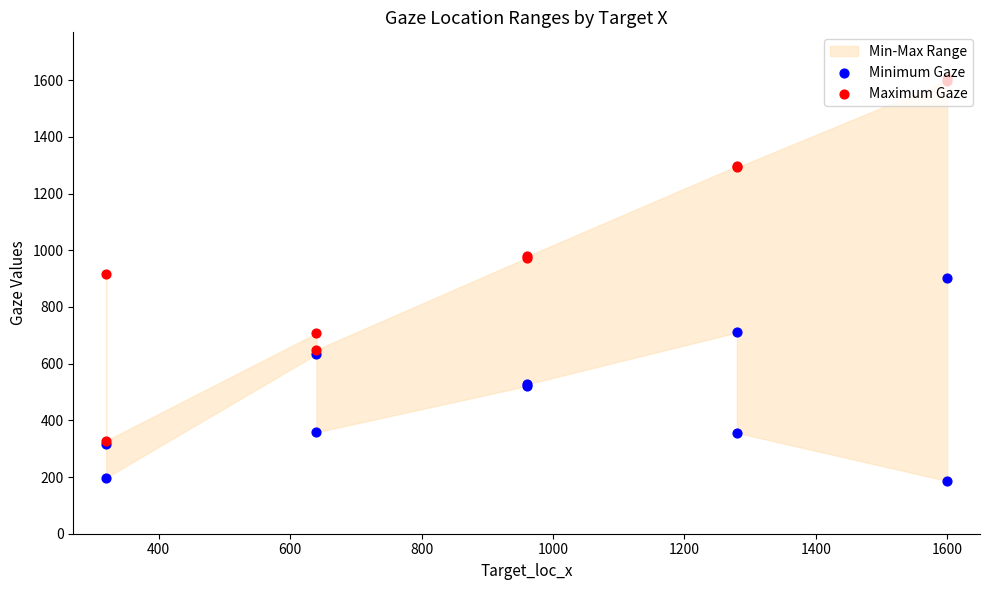

Which series reaches the maximum Y coordinate?

Maximum Gaze